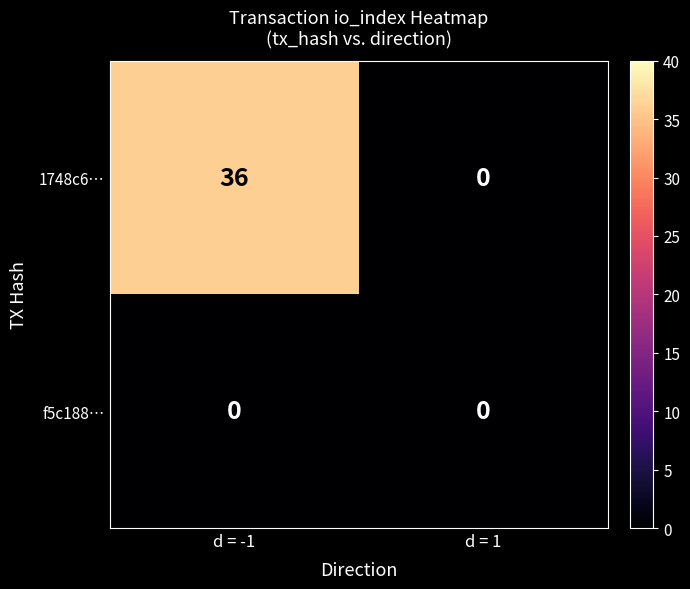

Reading right to left, extract all data points from this chart.

1748c6…: 0	36
f5c188…: 0	0